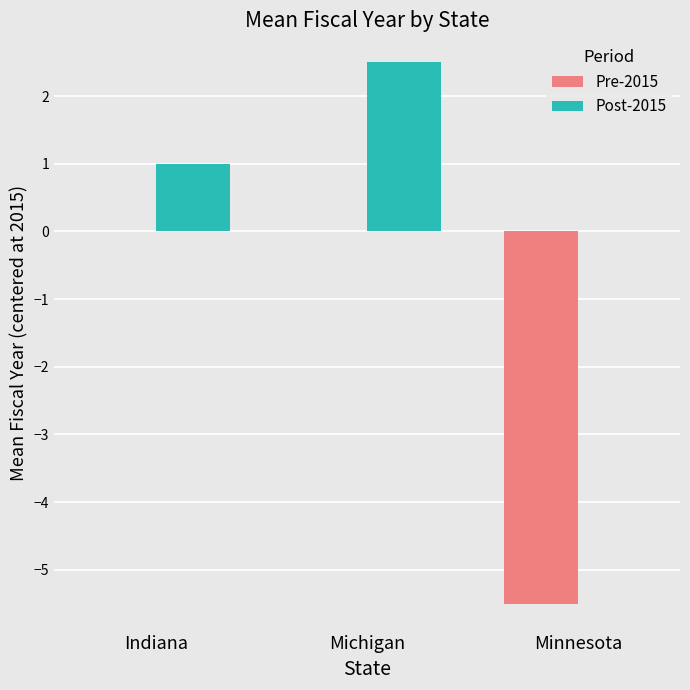

What is the difference between the Pre-2015 values at Minnesota and Indiana?

5.5